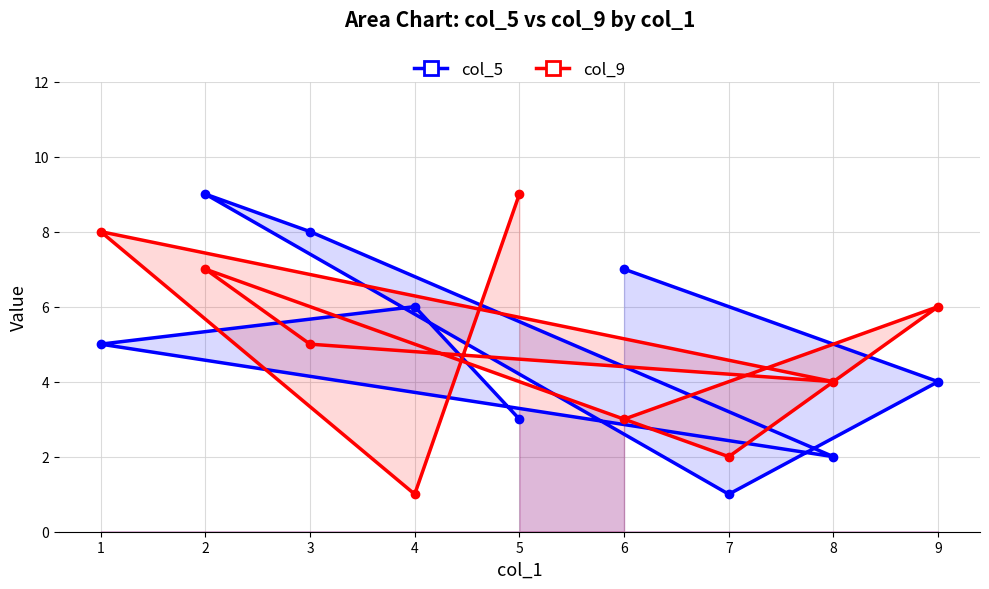

What is the difference between the second highest and second lowest values in the col_9 series?

6